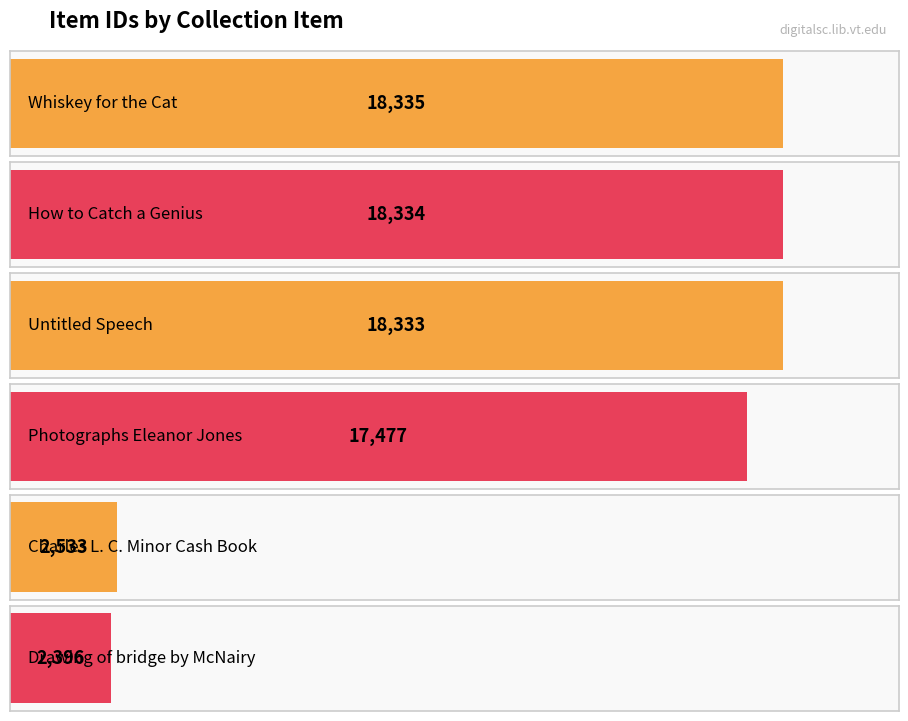

The chart shows a value of 2533 at Charles L. C. Minor Cash Book. True or false?

True